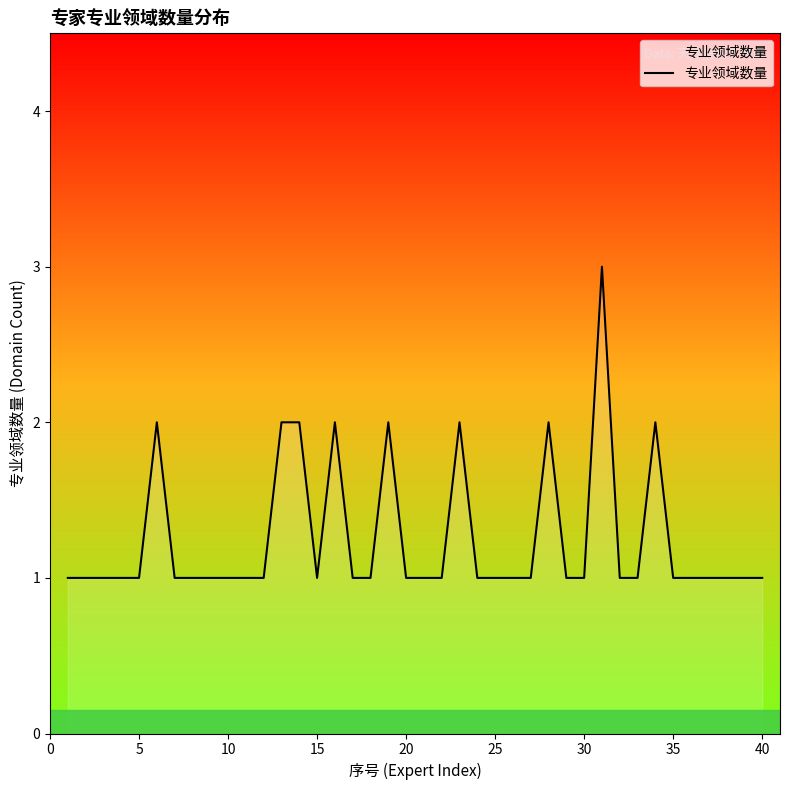

What is the maximum value shown in the chart?

3